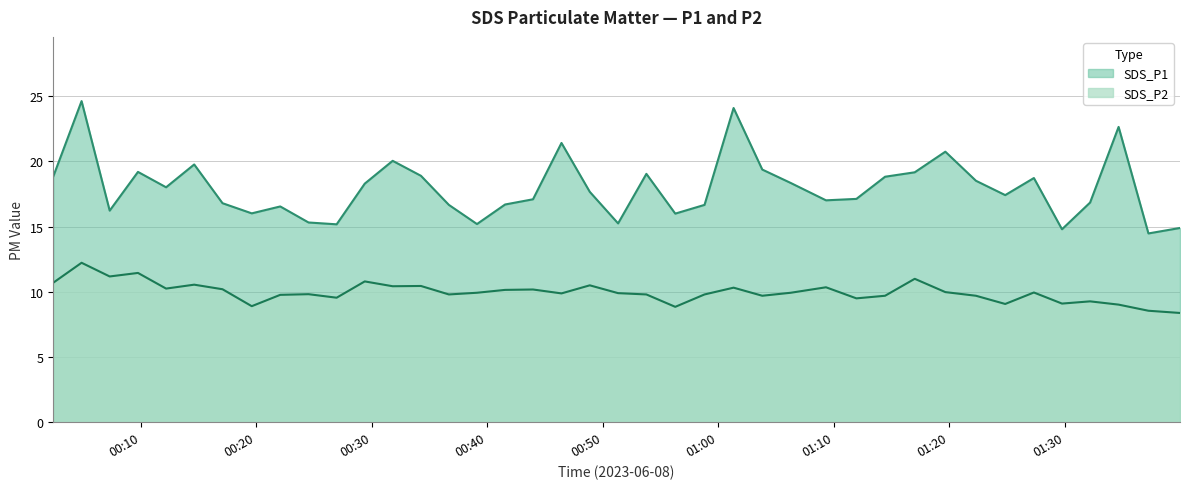

True or false: SDS_P2 and SDS_P1 intersect in this chart.

False